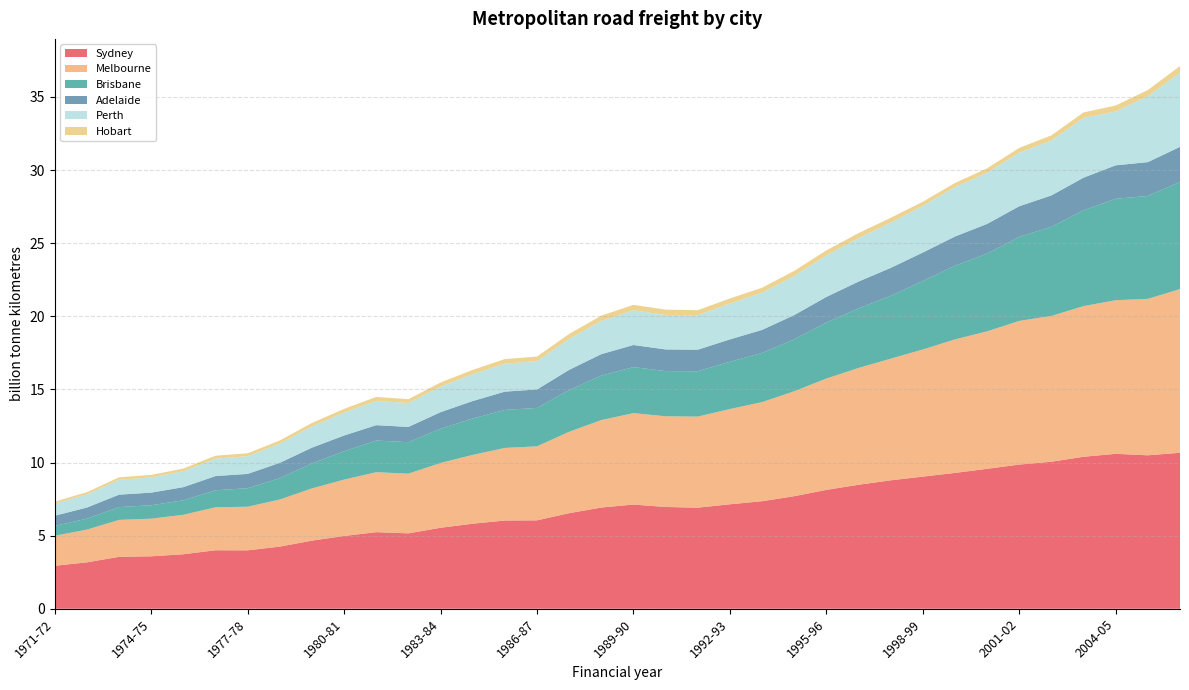

Reading right to left, what are all the values shown in this chart?

Sydney: 10.7	10.5	10.6	10.4	10.1	9.9	9.6	9.3	9.0	8.8	8.5	8.1	7.7	7.4	7.1	6.9	7.0	7.1	6.9	6.5	6.0	6.0	5.8	5.5	5.2	5.2	5.0	4.7	4.2	4.0	4.0	3.7	3.6	3.5	3.2	2.9
Melbourne: 11.2	10.7	10.5	10.3	10.0	9.8	9.4	9.1	8.7	8.3	8.0	7.6	7.2	6.8	6.5	6.2	6.2	6.3	6.0	5.6	5.1	5.0	4.7	4.4	4.1	4.1	3.9	3.6	3.2	3.0	2.9	2.7	2.6	2.5	2.2	2.1
Brisbane: 7.3	7.0	6.9	6.6	6.1	5.7	5.3	5.0	4.7	4.3	4.1	3.8	3.6	3.4	3.2	3.1	3.1	3.1	3.0	2.9	2.6	2.6	2.5	2.3	2.2	2.2	1.9	1.7	1.5	1.3	1.2	1.0	0.9	0.9	0.8	0.7
Adelaide: 2.4	2.3	2.3	2.2	2.1	2.1	2.0	2.0	1.9	1.9	1.8	1.8	1.7	1.6	1.5	1.5	1.5	1.5	1.5	1.4	1.3	1.3	1.2	1.1	1.0	1.1	1.1	1.1	1.0	1.0	1.0	0.9	0.9	0.9	0.8	0.7
Perth: 5.1	4.5	3.7	4.1	3.8	3.7	3.5	3.4	3.2	3.1	3.0	2.8	2.7	2.5	2.5	2.4	2.4	2.4	2.3	2.1	1.9	1.9	1.8	1.7	1.6	1.7	1.6	1.5	1.3	1.2	1.2	1.1	1.0	1.0	0.9	0.8
Hobart: 0.5	0.4	0.4	0.4	0.3	0.3	0.3	0.3	0.3	0.3	0.3	0.3	0.3	0.3	0.3	0.3	0.4	0.4	0.4	0.3	0.3	0.3	0.3	0.3	0.3	0.3	0.3	0.2	0.2	0.2	0.2	0.2	0.2	0.2	0.2	0.1